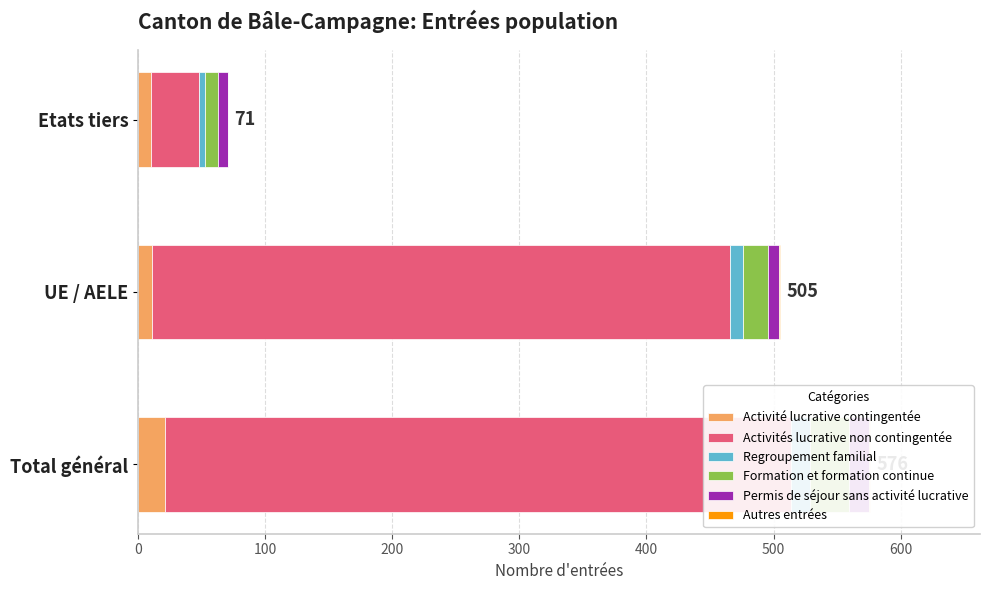

Reading left to right, transcribe all the data shown in this chart.

Activité lucrative contingentée: 0=21	100=11	200=10
Activités lucrative non contingentée: 0=493	100=455	200=38
Regroupement familial: 0=15	100=10	200=5
Formation et formation continue: 0=30	100=20	200=10
Permis de séjour sans activité lucrative: 0=16	100=8	200=8
Autres entrées: 0=1	100=1	200=0